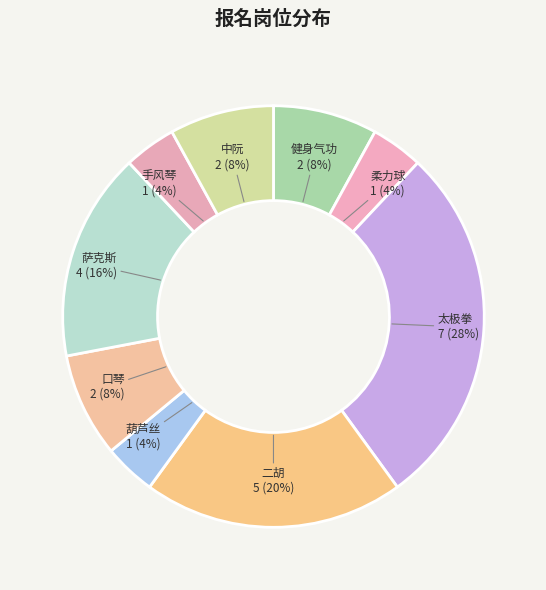

What percentage is the 萨克斯 slice, to the nearest percent?

16%